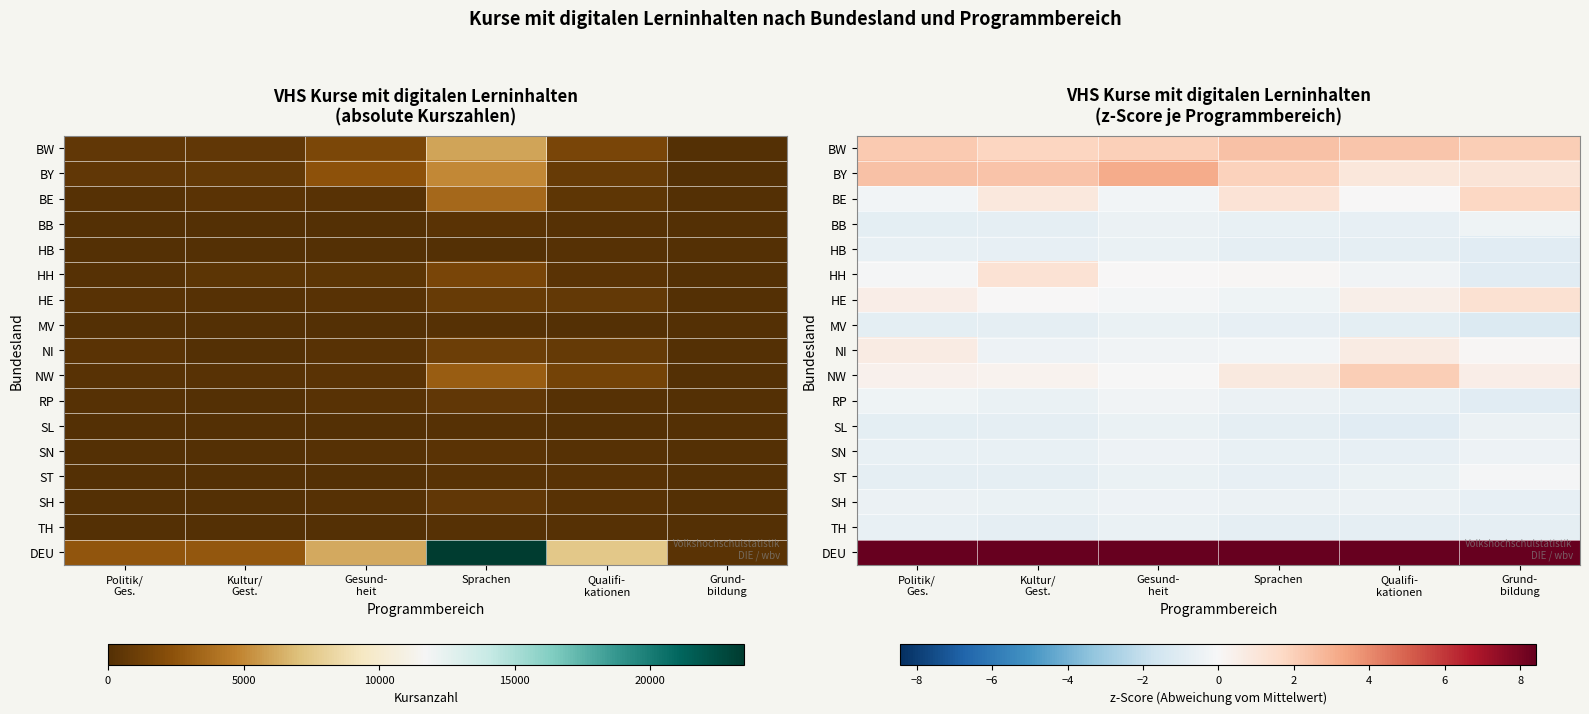

Count the number of data series in this chart.

17